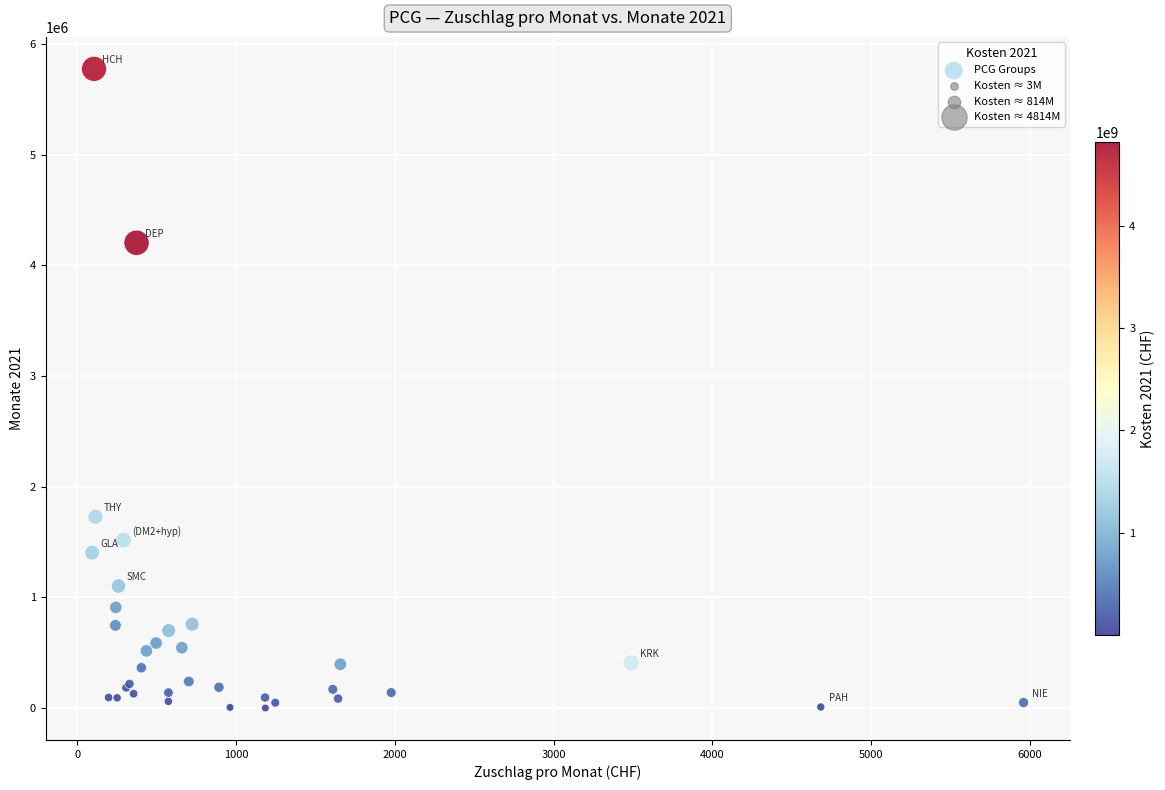

What Y value in the scatter plot is closest to 2887767?

1728780.7